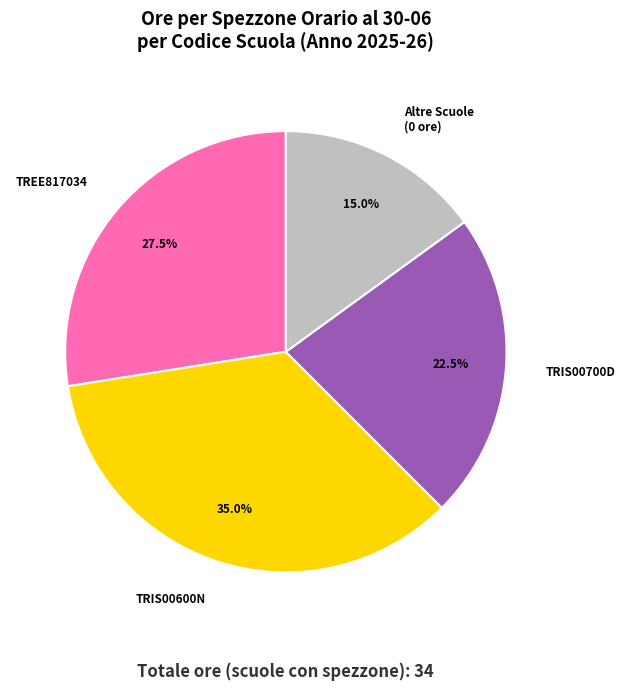

Count the number of slices in the pie.

4